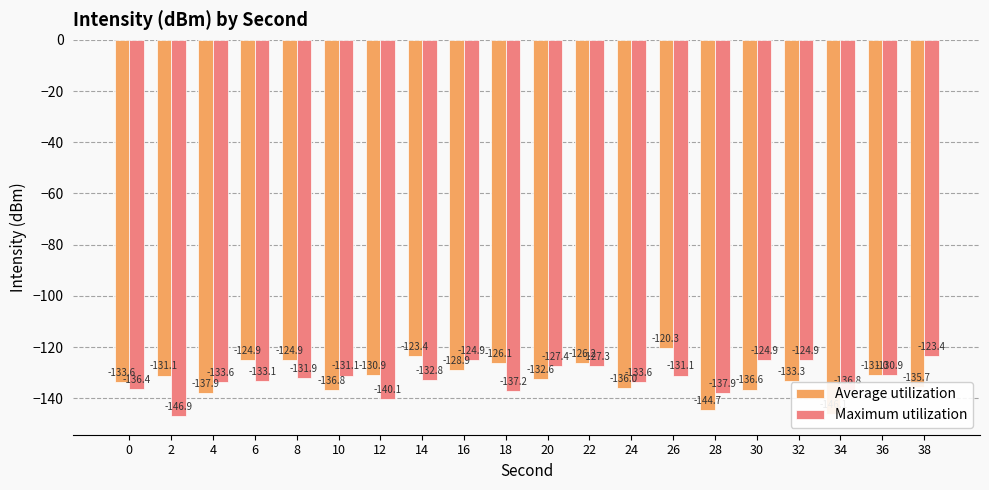

What is the total value across all series at 30?

-261.5